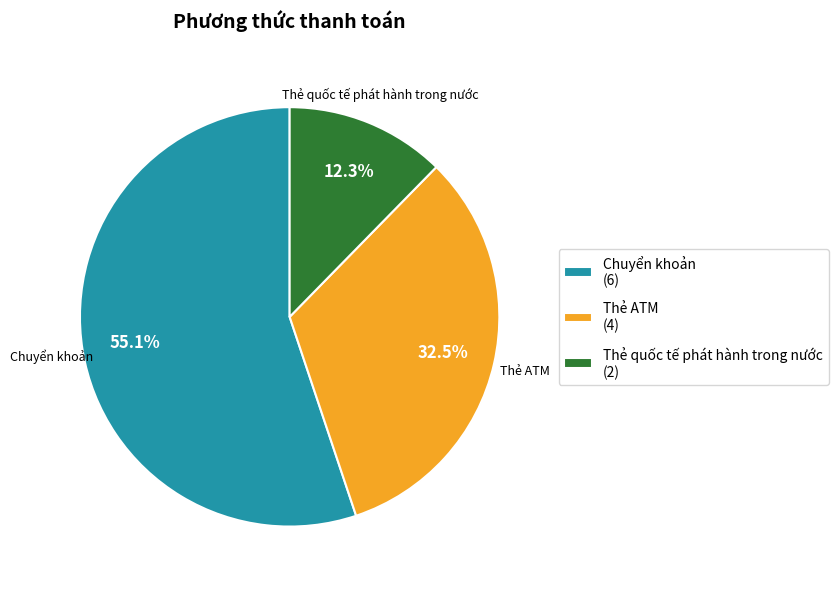

What portion of the pie excludes Thẻ quốc tế phát hành trong nước?

87.7%